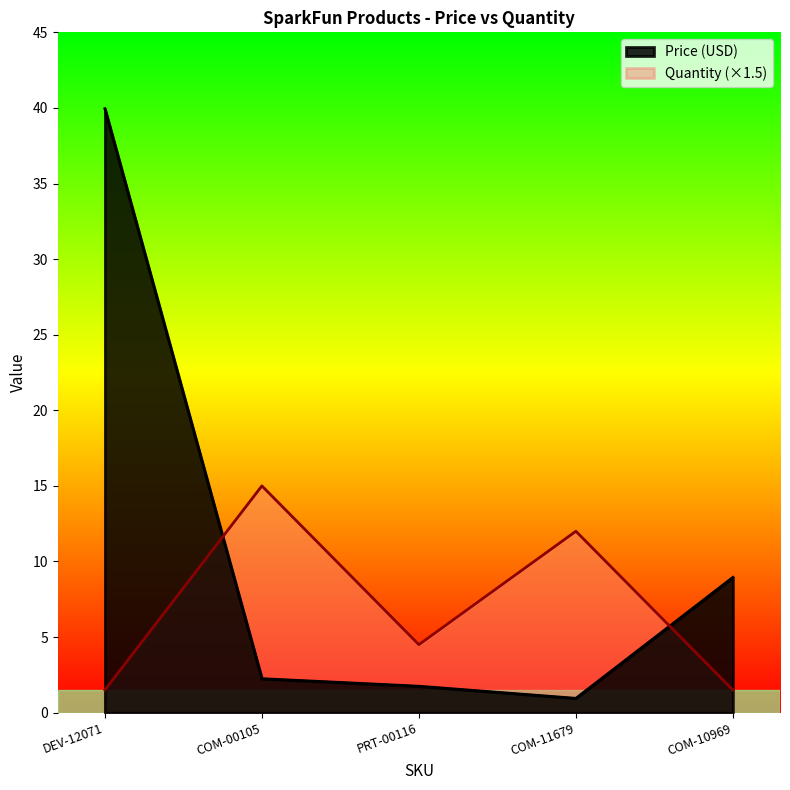

True or false: Price (USD) and Quantity cross at least once.

True